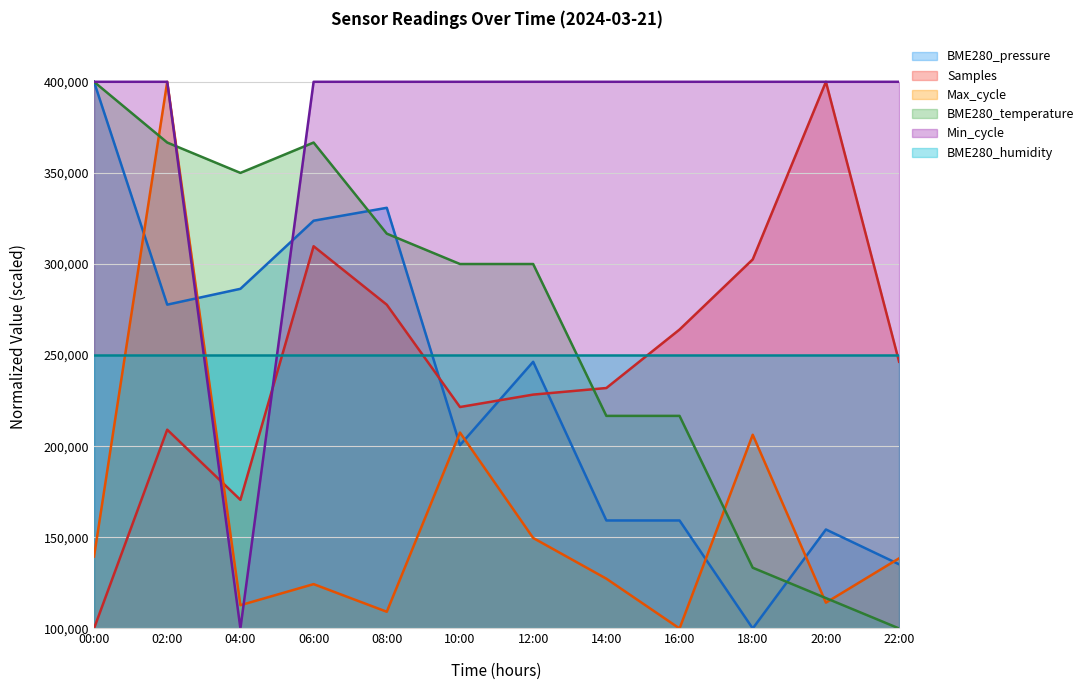

Between 06:00 and 16:00, which series saw the biggest shift?

BME280_pressure